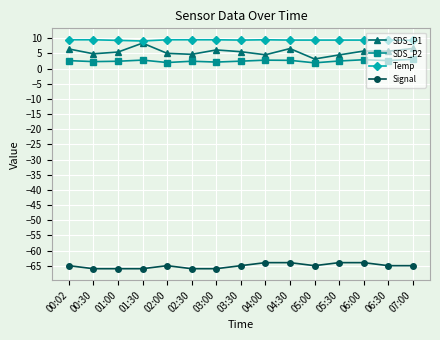

Which series has the largest total across all categories?

Temp